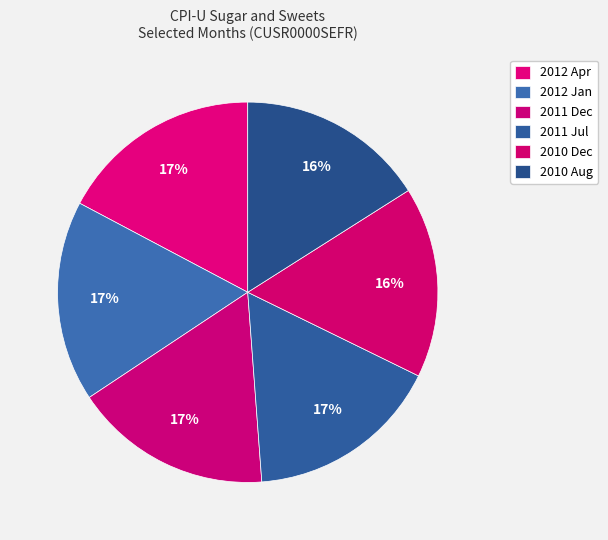

To the nearest percent, what portion does 2011 Dec represent?

17%